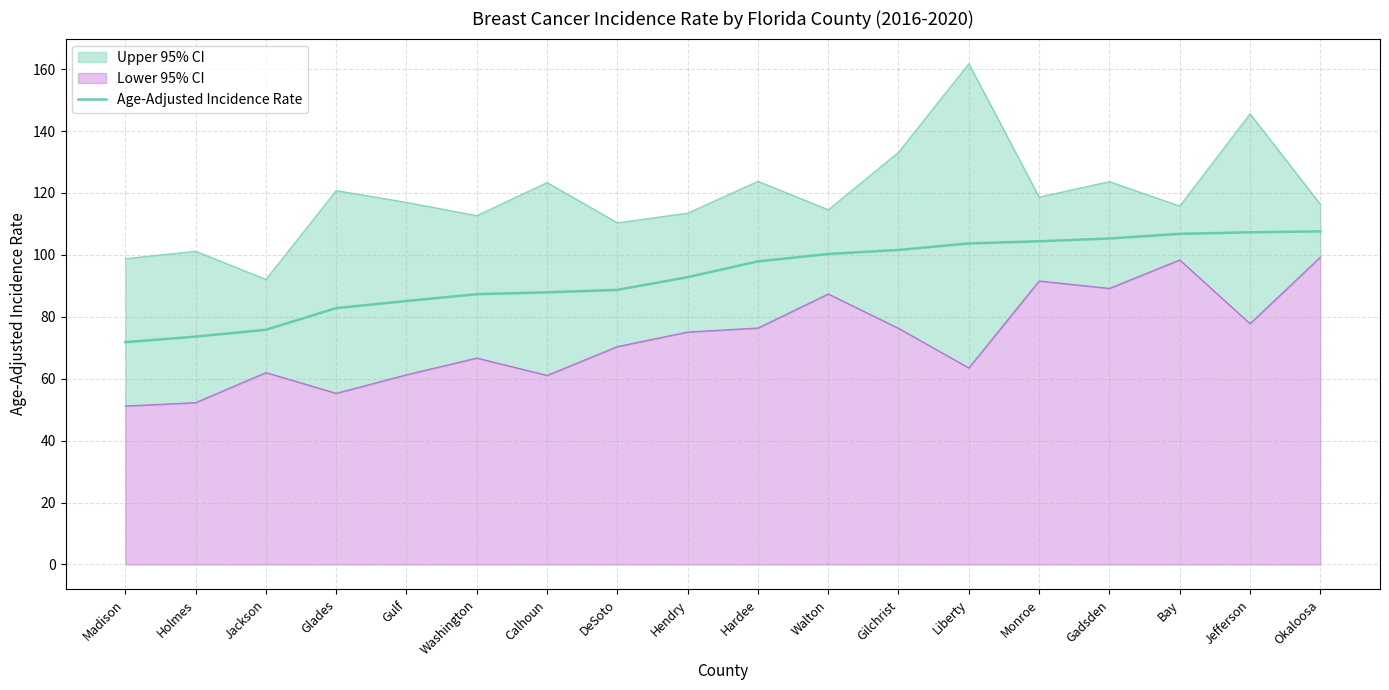

What value does the data have at Monroe?

104.4